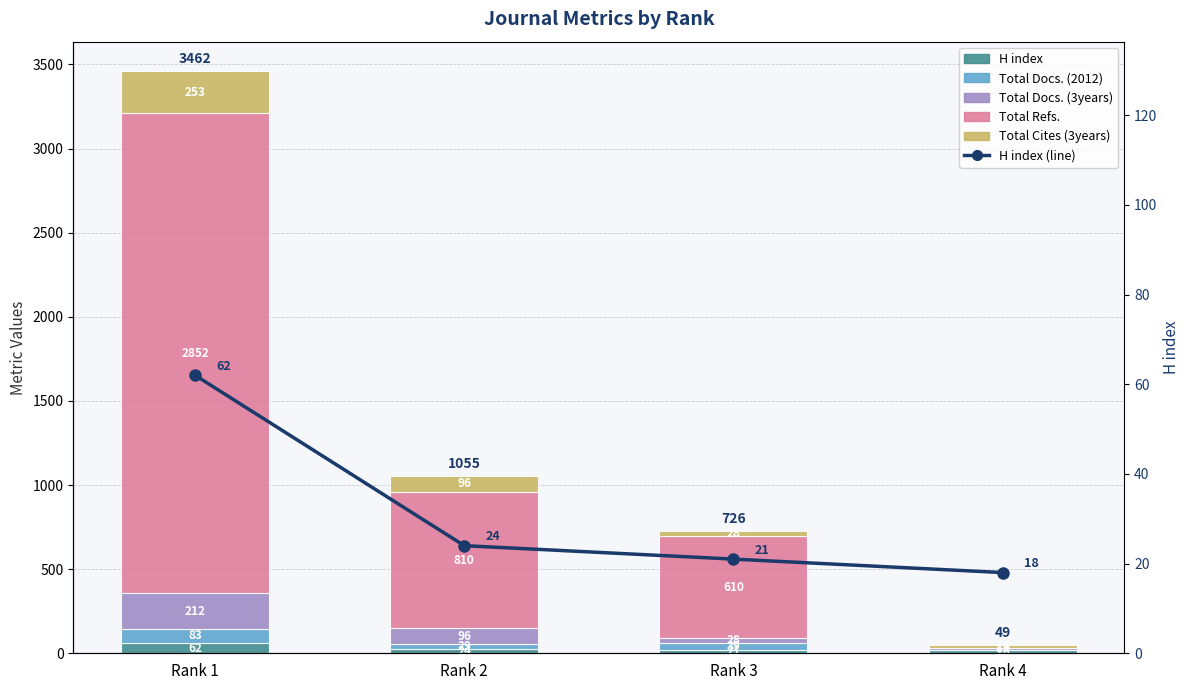

Reading left to right, list all the values displayed in this chart.

H index: Rank 1=62	Rank 2=24	Rank 3=21	Rank 4=18
Total Docs. (2012): Rank 1=83	Rank 2=29	Rank 3=39	Rank 4=0
Total Docs. (3years): Rank 1=212	Rank 2=96	Rank 3=28	Rank 4=16
Total Refs.: Rank 1=2852	Rank 2=810	Rank 3=610	Rank 4=0
Total Cites (3years): Rank 1=253	Rank 2=96	Rank 3=28	Rank 4=15
H index (line): Rank 1=62	Rank 2=24	Rank 3=21	Rank 4=18